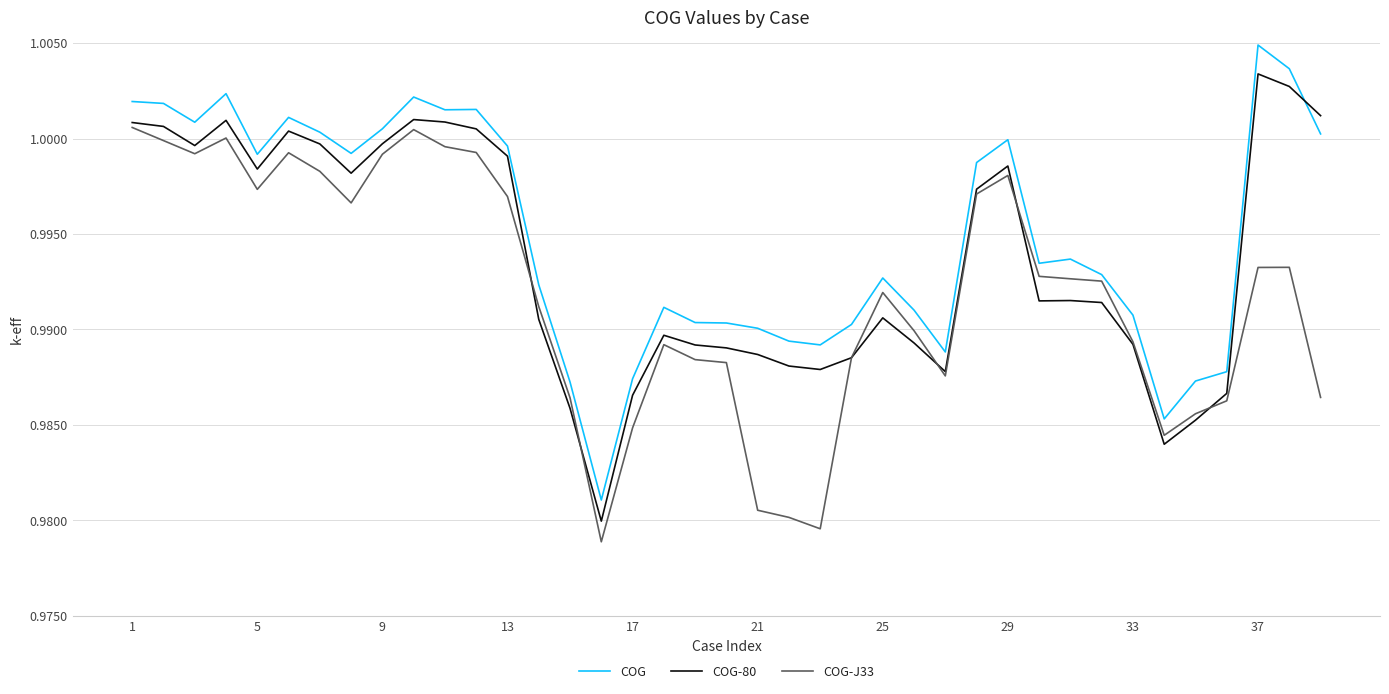

True or false: COG-J33 and COG intersect in this chart.

False